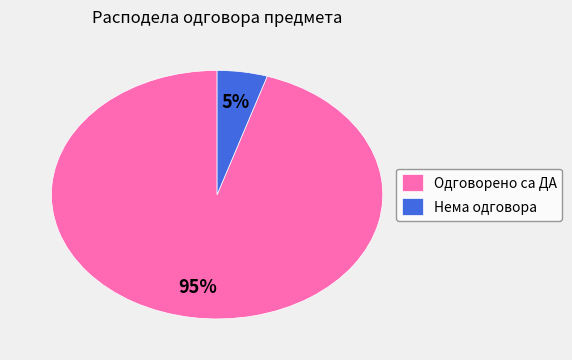

Which category has the smallest portion of the pie?

Нема одговора